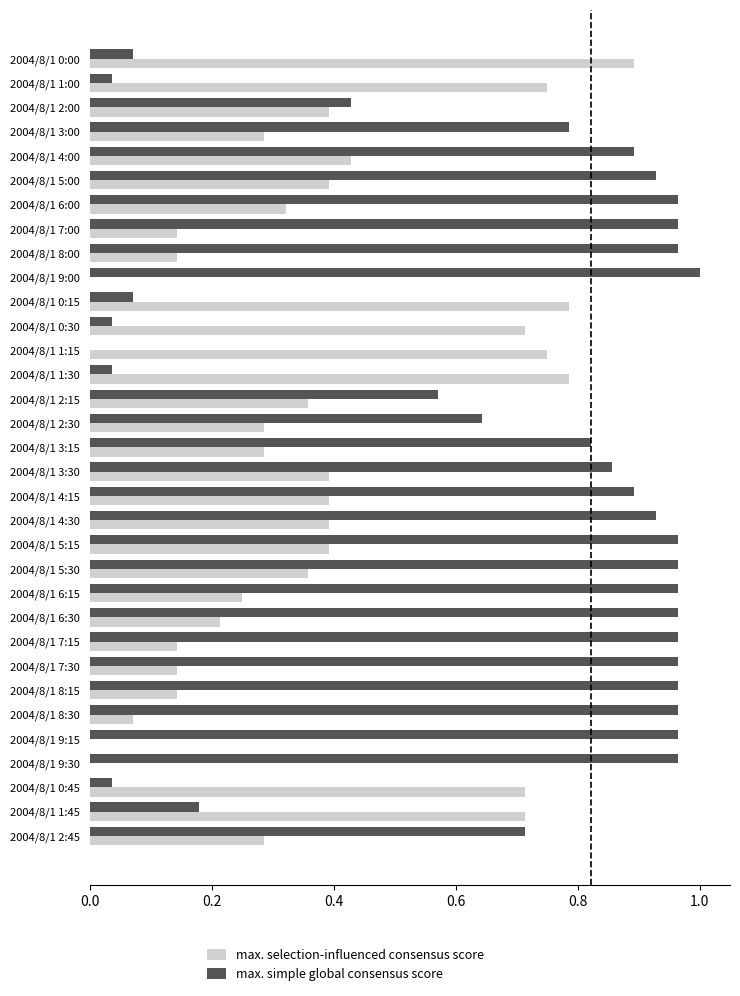

Between 2004/8/1 4:00 and 2004/8/1 2:30, which series saw the biggest shift?

max. simple global consensus score